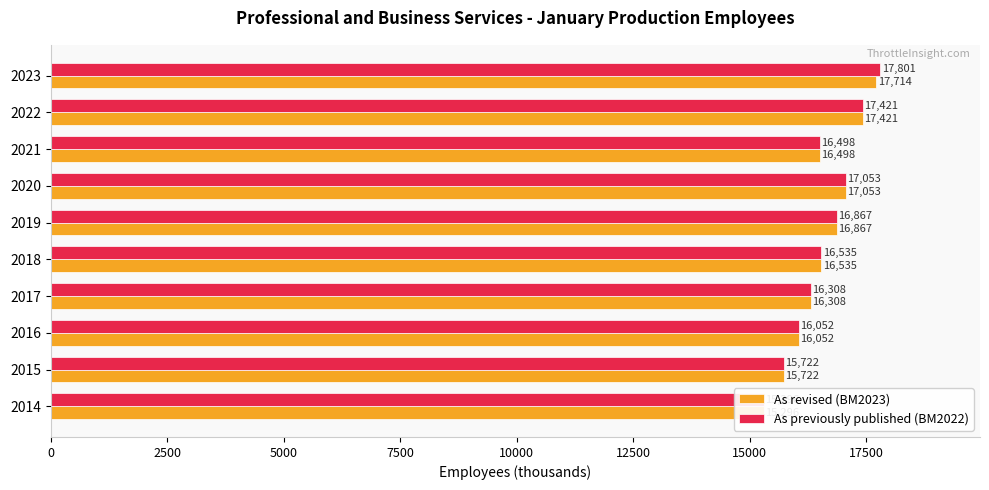

What is the average value of the As revised (BM2023) series?

16547